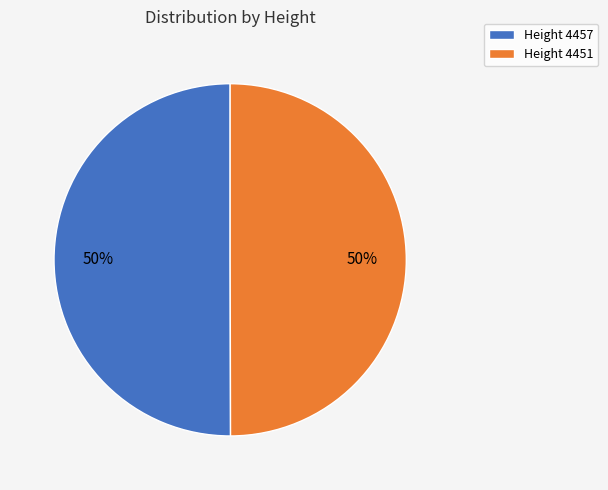

Is the sum of Height 4451 and Height 4457 greater than half?

Yes